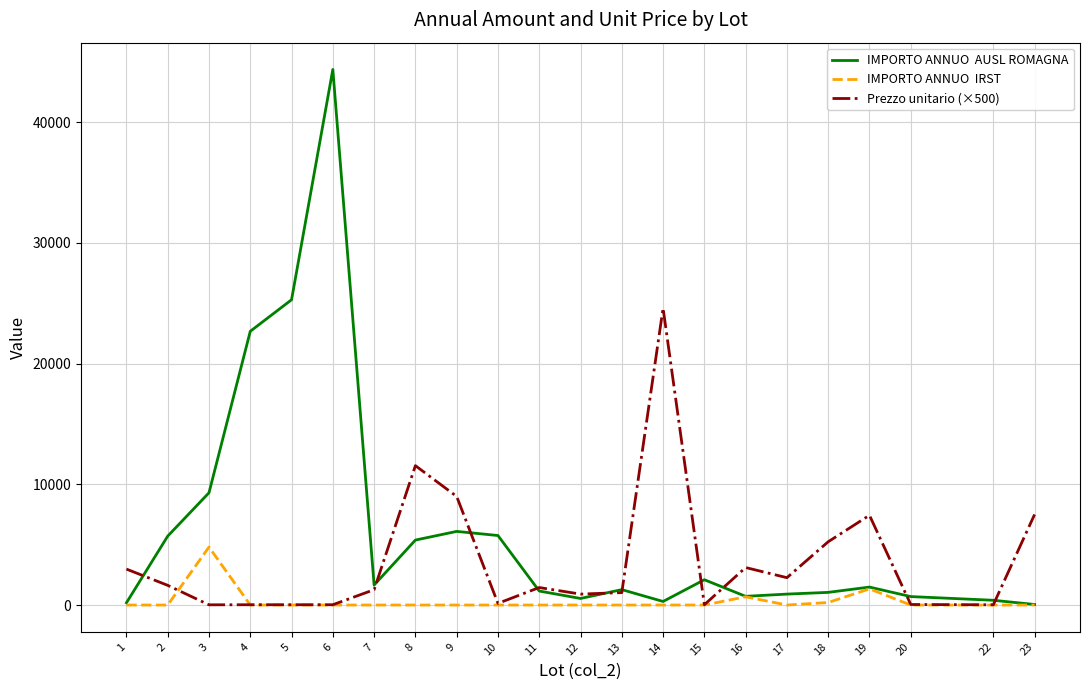

What is the greatest value displayed?

44352.0